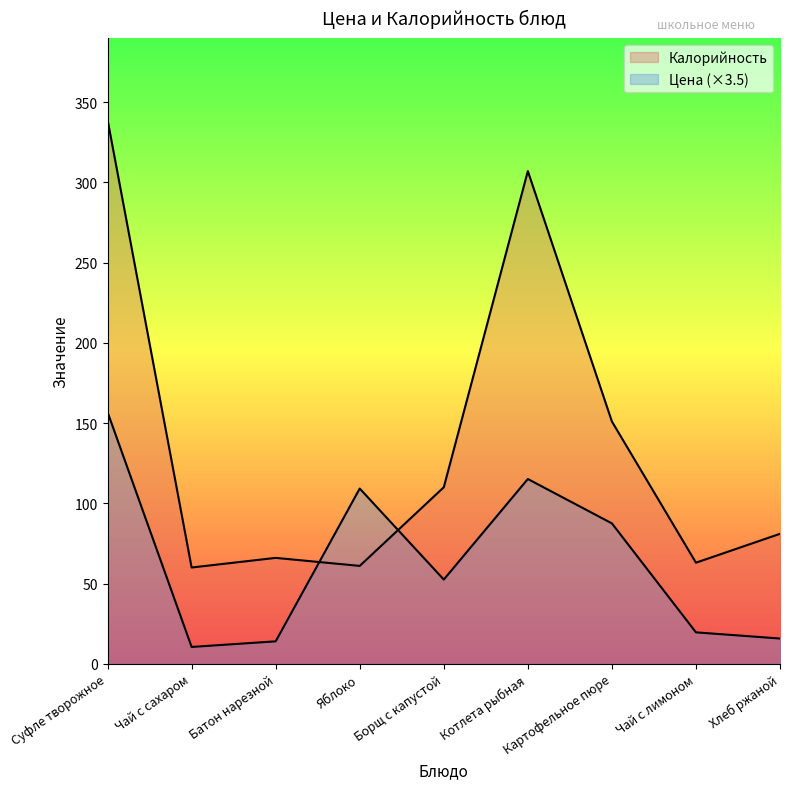

How many lines are shown in the chart?

2